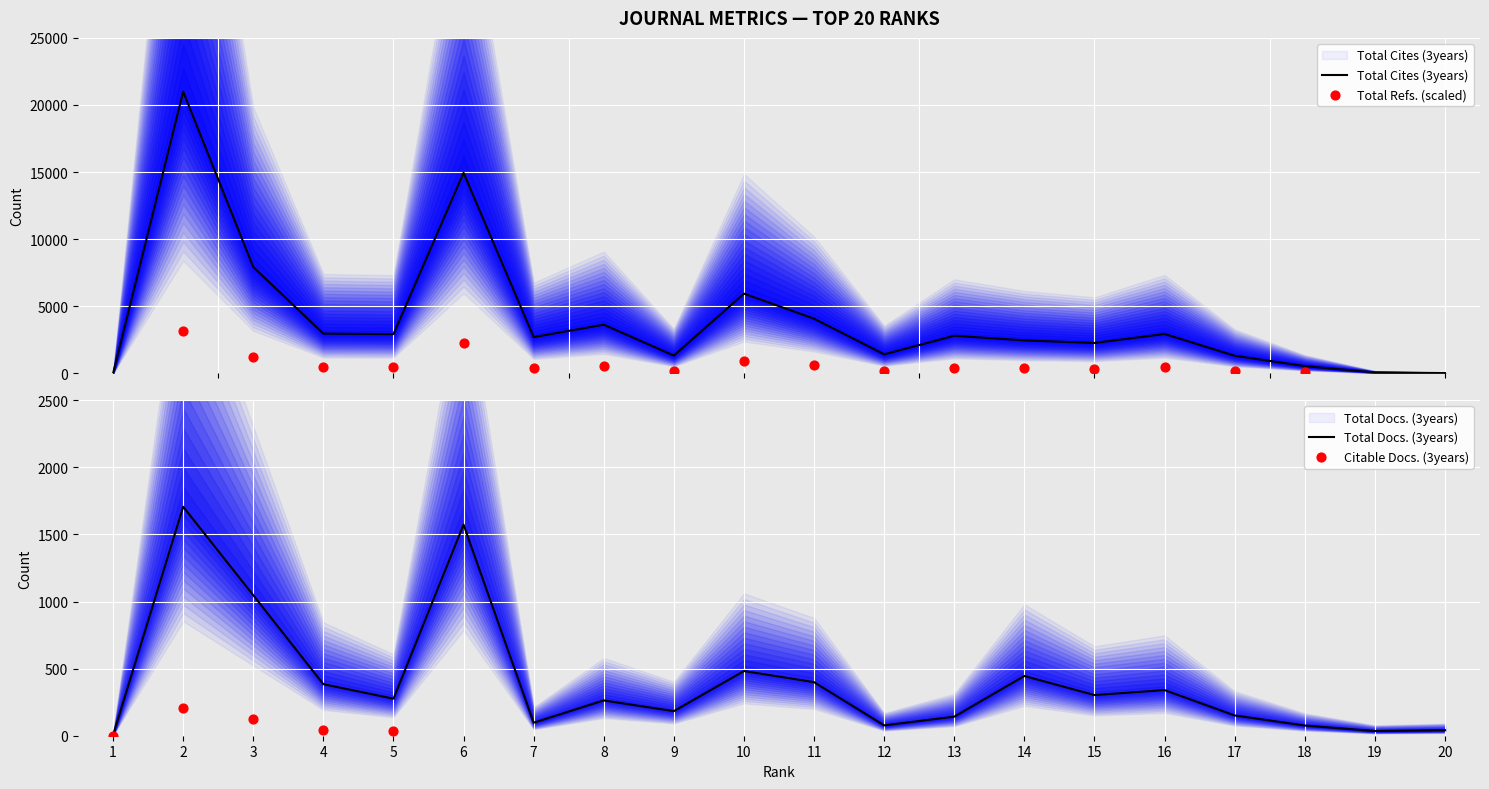

Which series has the largest Y range (max minus min)?

Total Cites (3years)